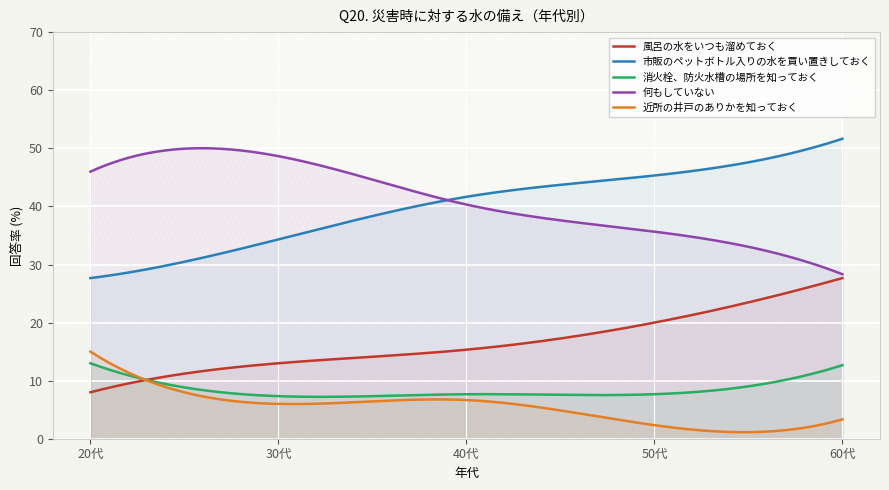

The value of 近所の井戸のありかを知っておく at 30代 is 9.0. True or false?

False